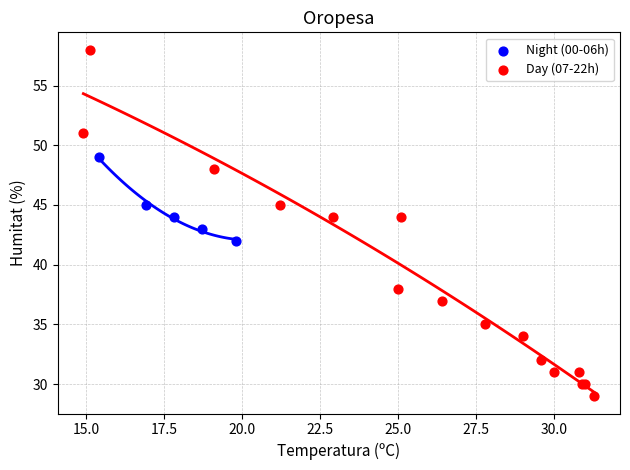

What are all the series names shown in the legend?

Night (00-06h), Day (07-22h)